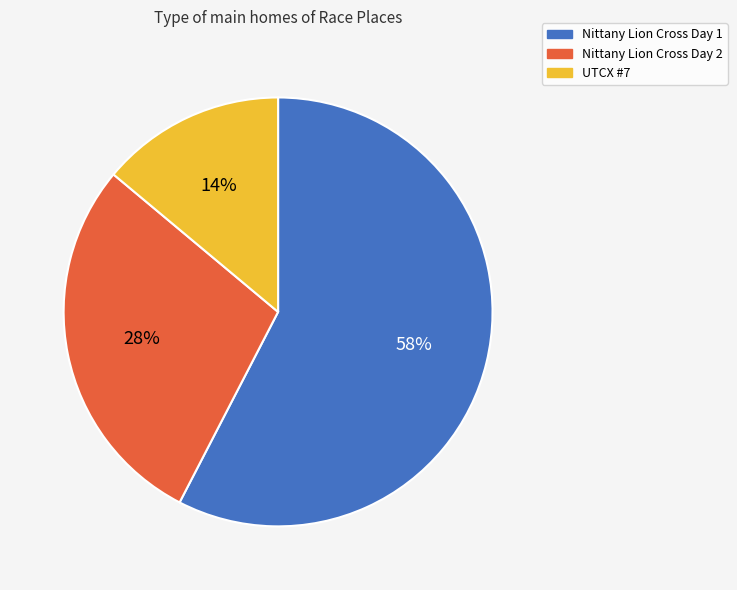

Rank the categories by value from highest to lowest.

Nittany Lion Cross Day 1, Nittany Lion Cross Day 2, UTCX #7